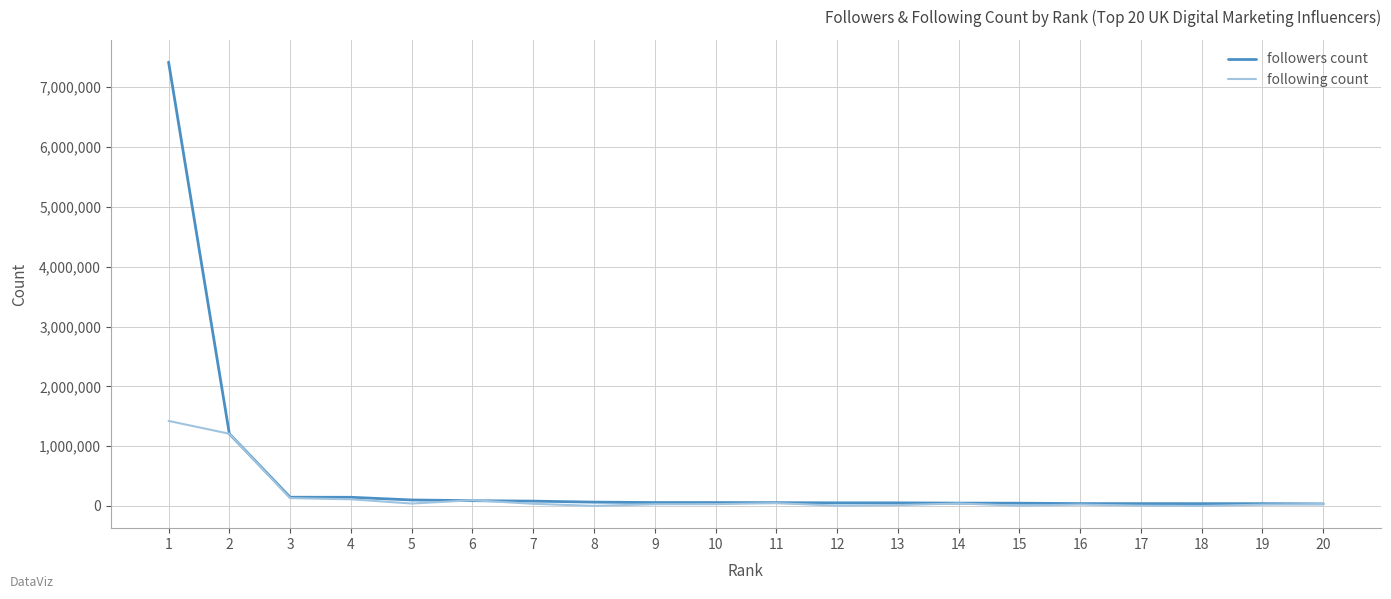

What is the difference between the highest and lowest values at 19?

16185